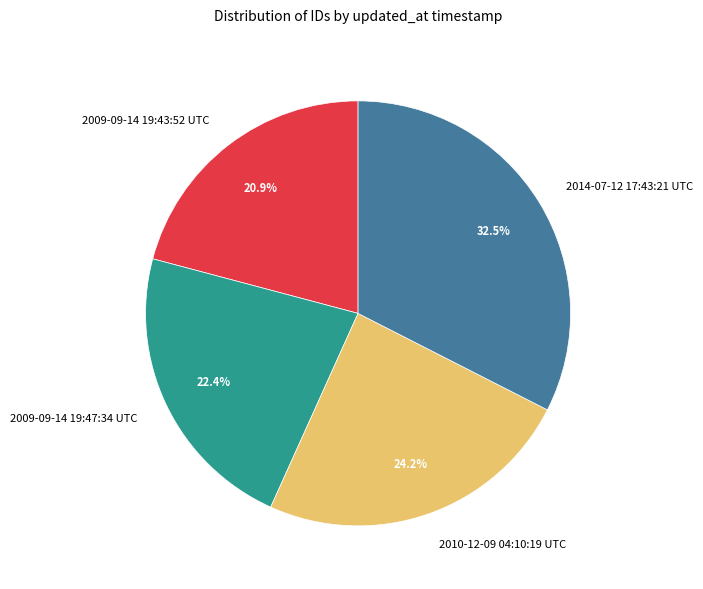

Which slice is the largest?

2014-07-12 17:43:21 UTC